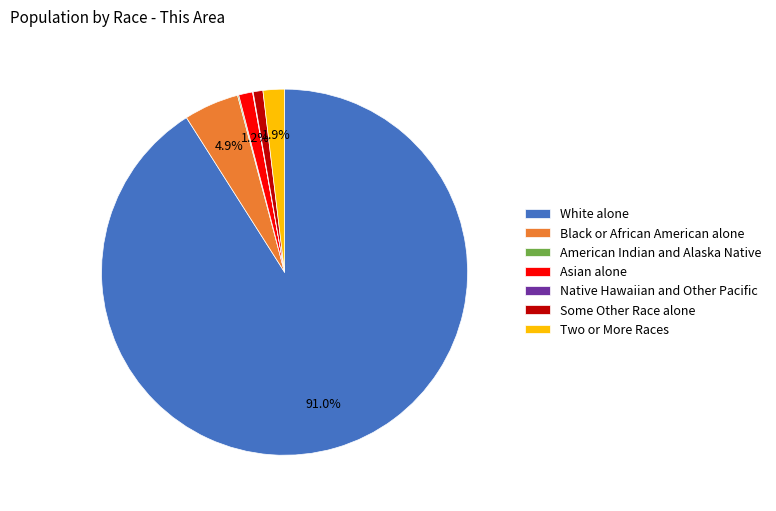

Is White alone the majority of the pie?

Yes